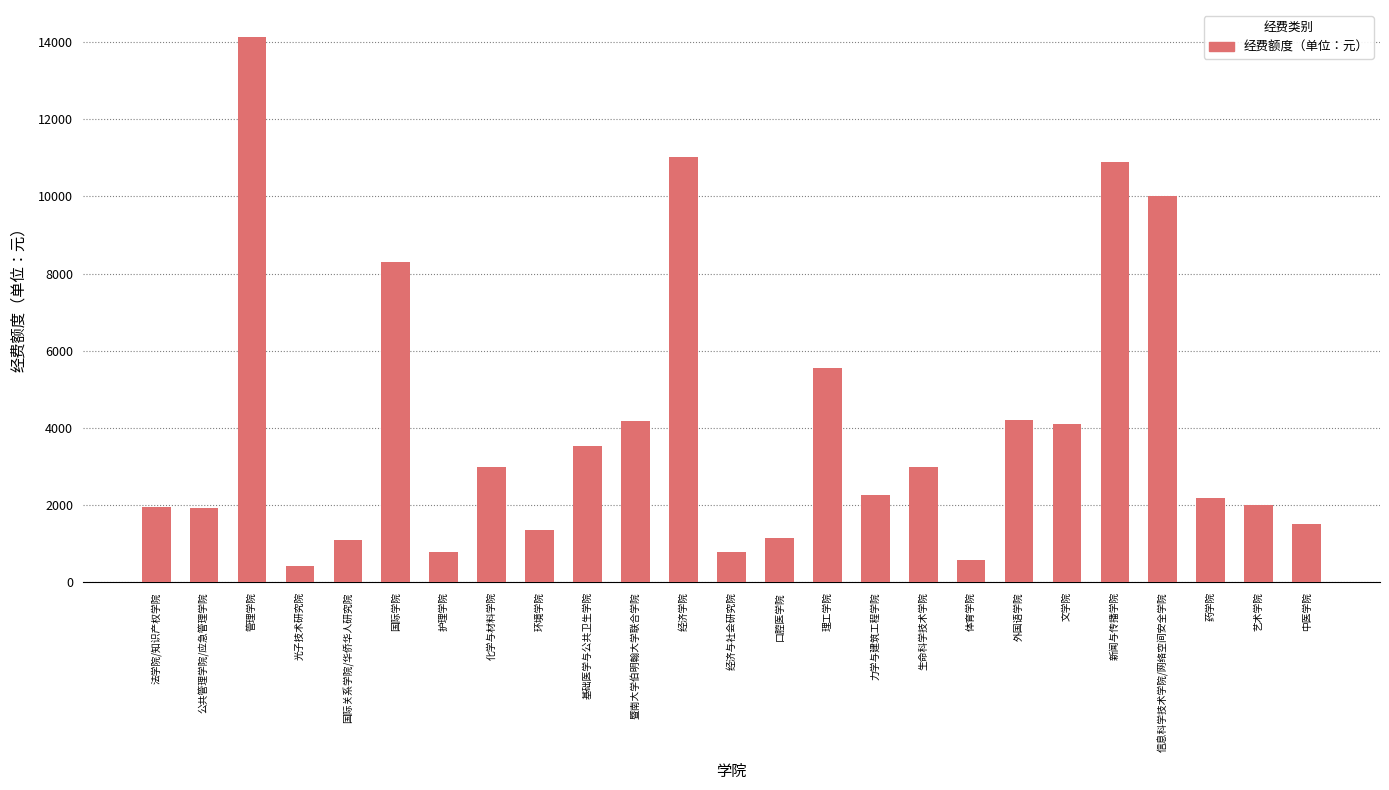

What is the label of the 25th bar from the left?

中医学院